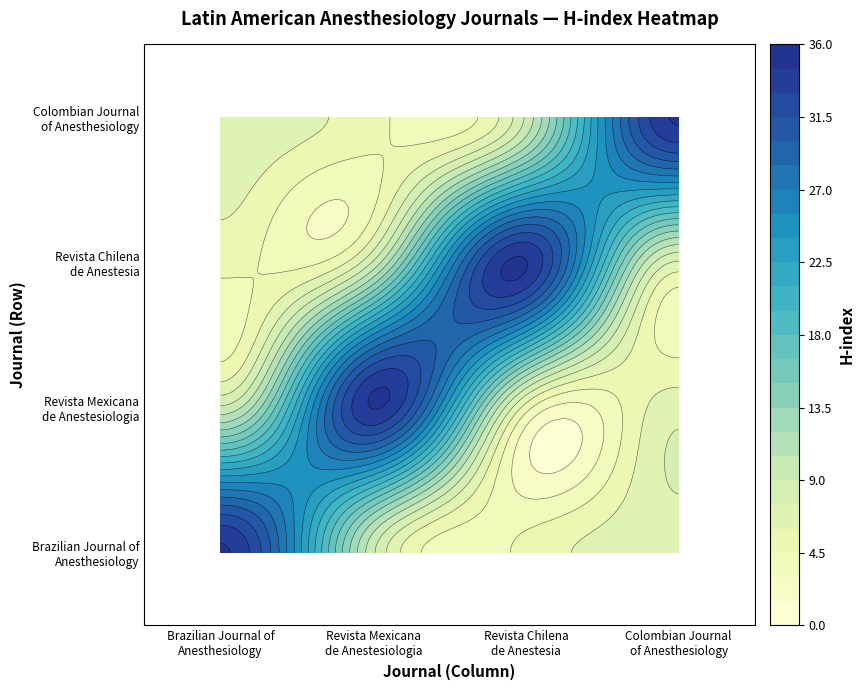

Rank the categories by Revista Mexicana de Anestesiologia value from highest to lowest.

Rank 2 (H=9), Rank 1 (H=35), Rank 4 (H=7), Rank 3 (H=5)